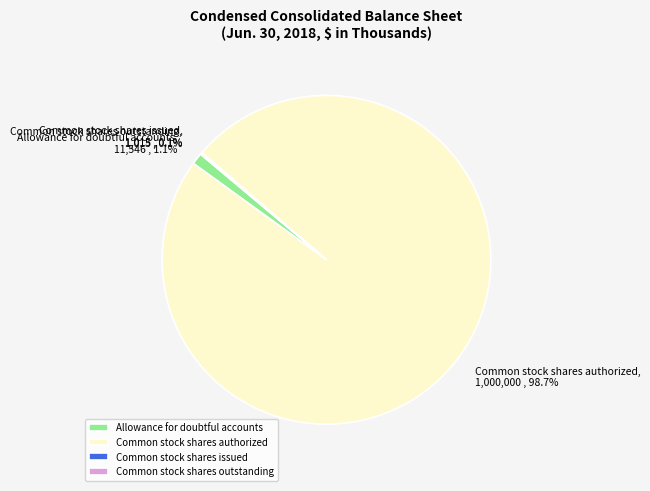

What is the largest slice in the pie chart?

Common stock shares authorized